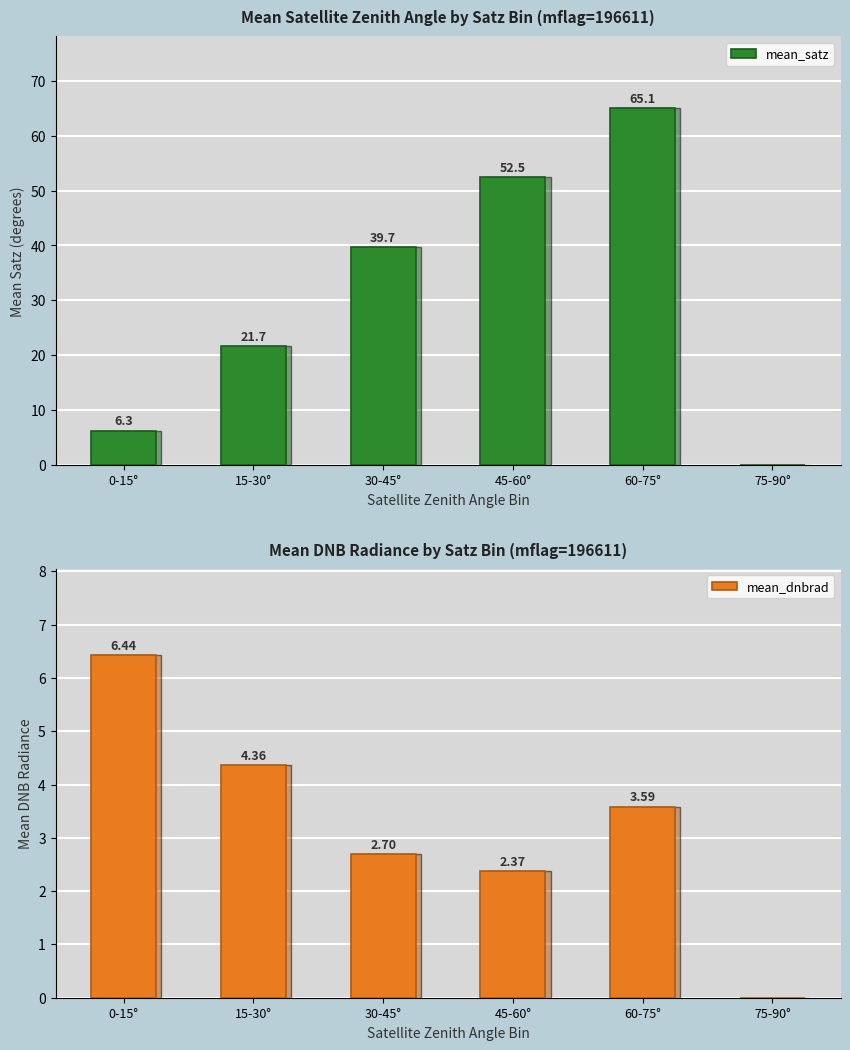

Is it true that mean_satz equals 6.3 at 0-15°?

True